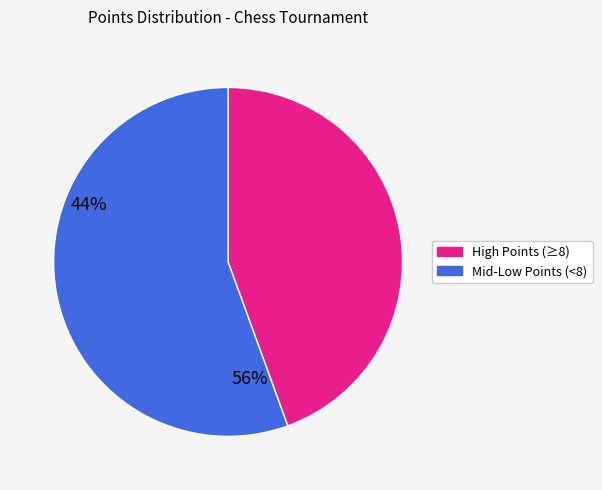

Is there a majority slice in this chart?

Yes